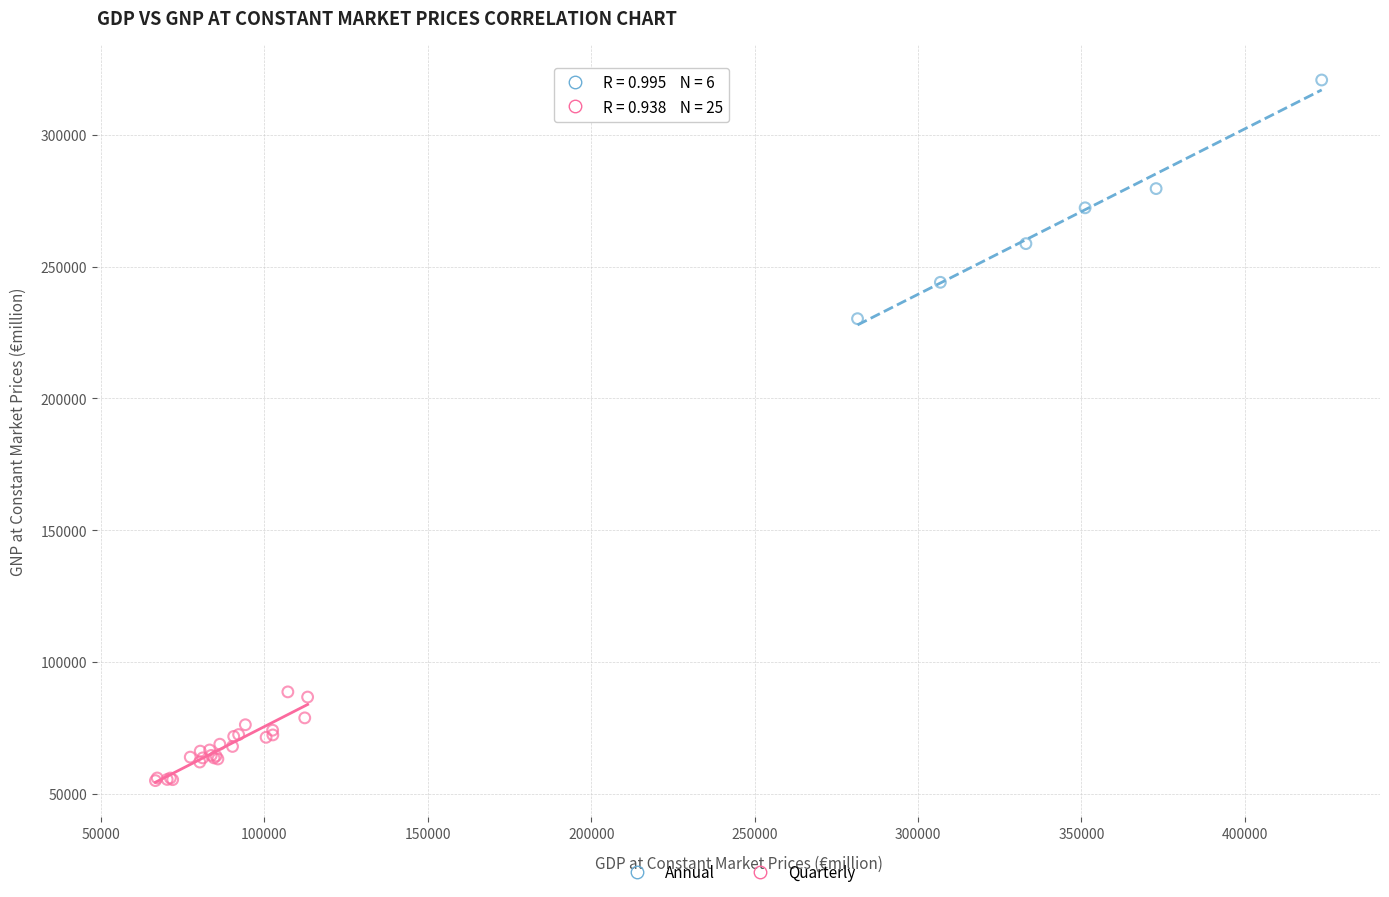

Which series contains the lowest Y value?

Quarterly